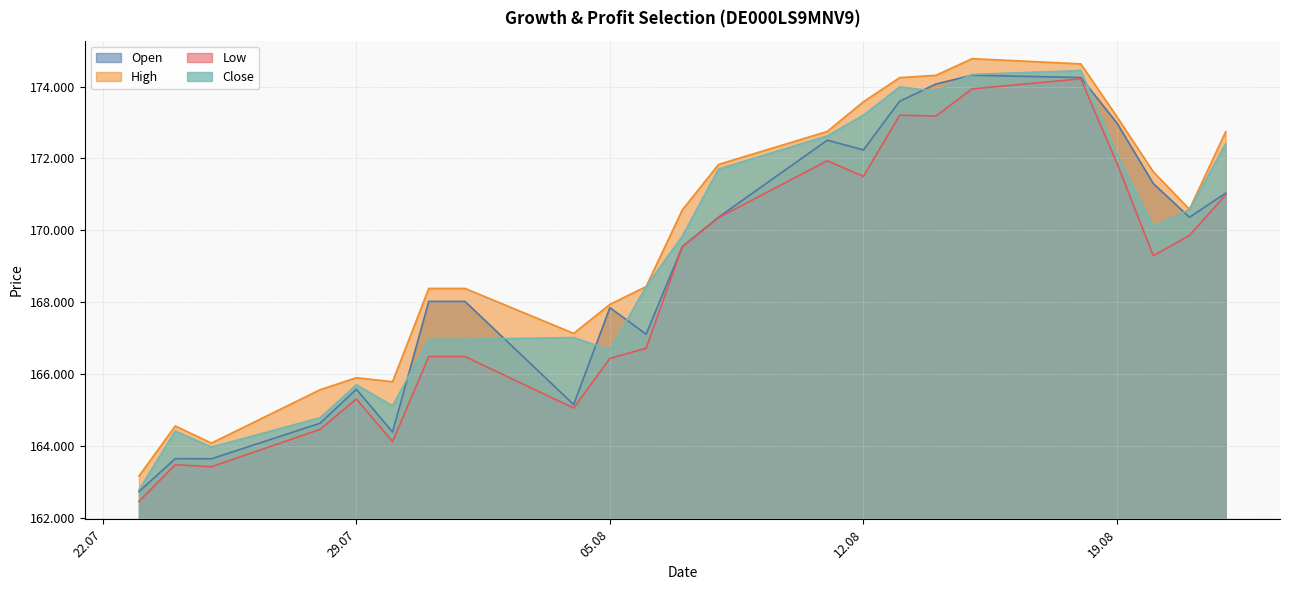

Is it true that Close equals 169838 at 07.08.2025?

True